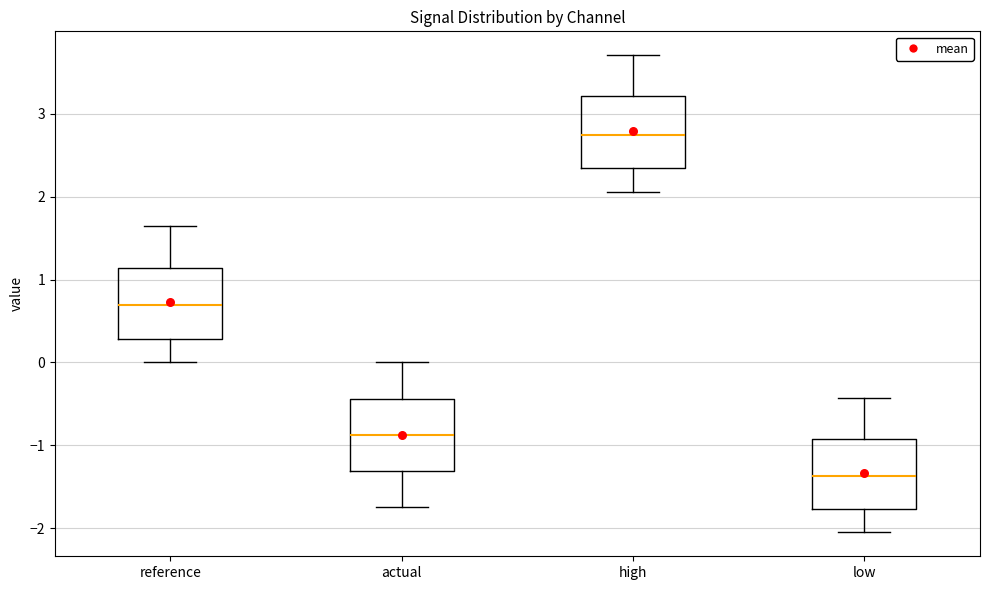

Reading left to right, transcribe this box plot: for each box, give where its median line is, the range the box spans, and where its two whiskers end, as read against the y-axis. The values are not printed on the chart, so give them approximately, as read against the axis.

reference: median 0.7, box 0.3 to 1.1, whiskers 0.0 to 1.6
actual: median -0.9, box -1.3 to -0.4, whiskers -1.7 to 0.0
high: median 2.7, box 2.3 to 3.2, whiskers 2.1 to 3.7
low: median -1.4, box -1.8 to -0.9, whiskers -2.1 to -0.4